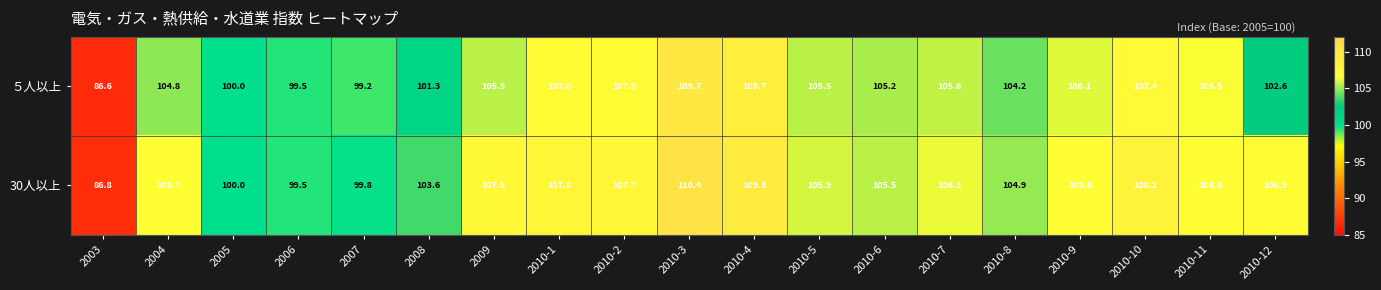

Where is 30人以上 nearest to the value 98?

2006